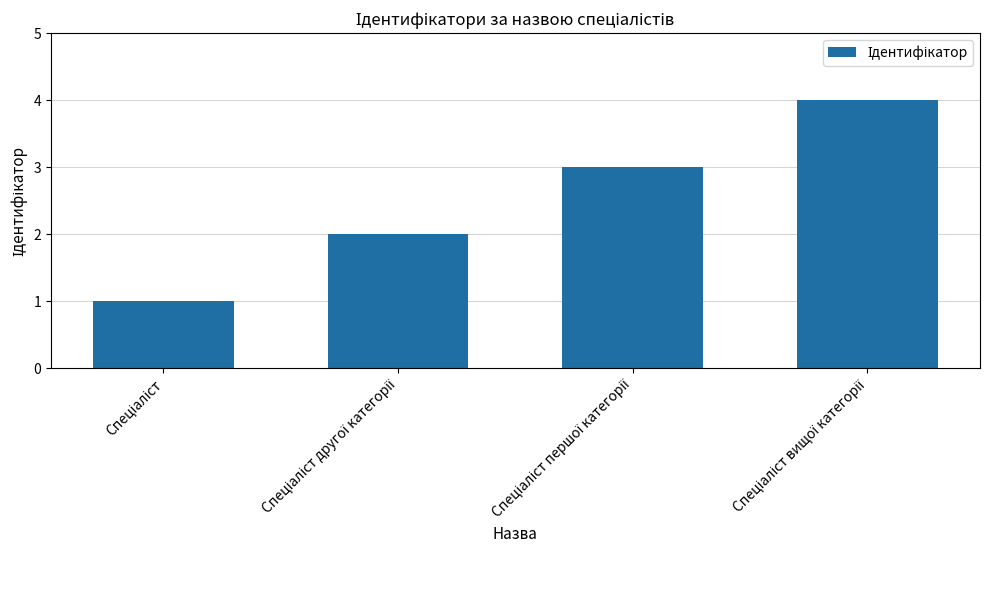

What is the maximum value shown in the chart?

4